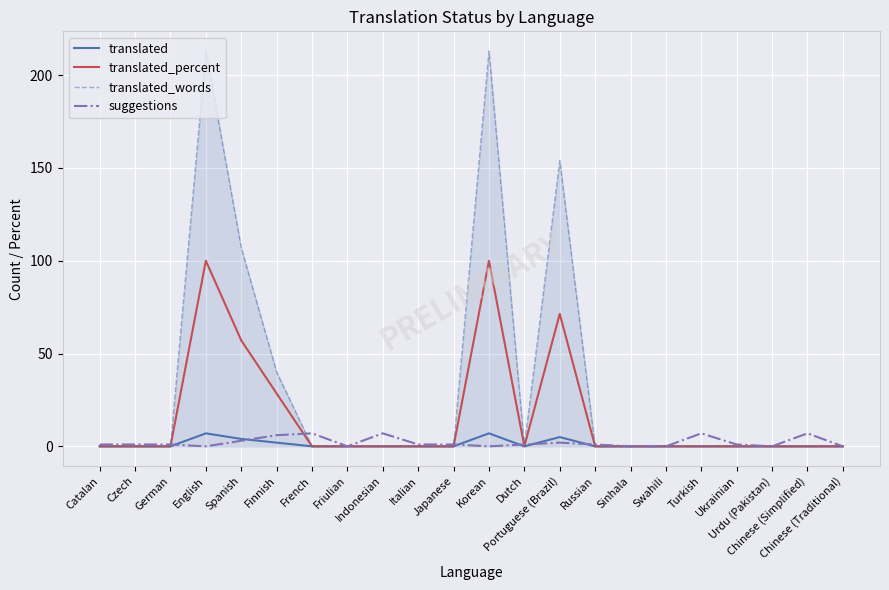

Is this an area chart (filled region under the line)?

No